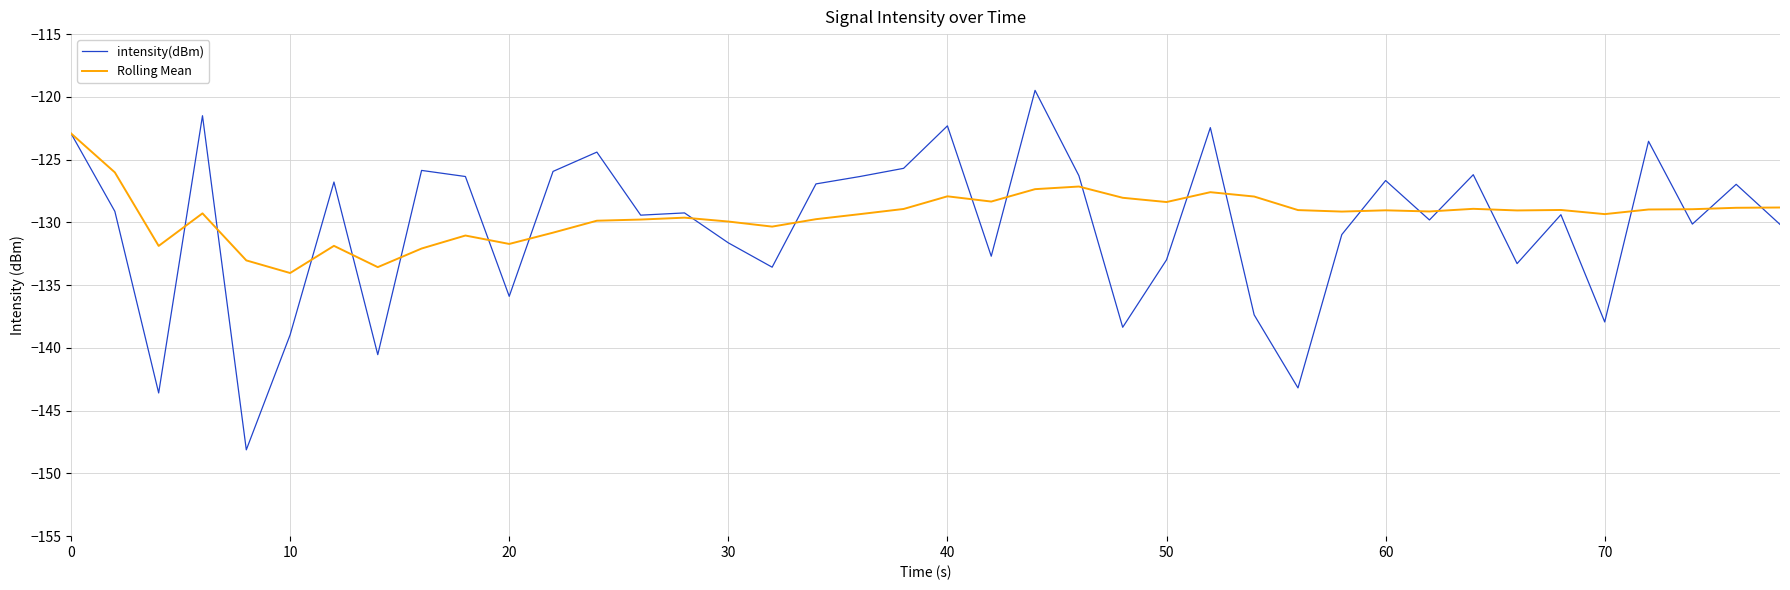

What is the lowest value of the intensity(dBm) series?

-148.1